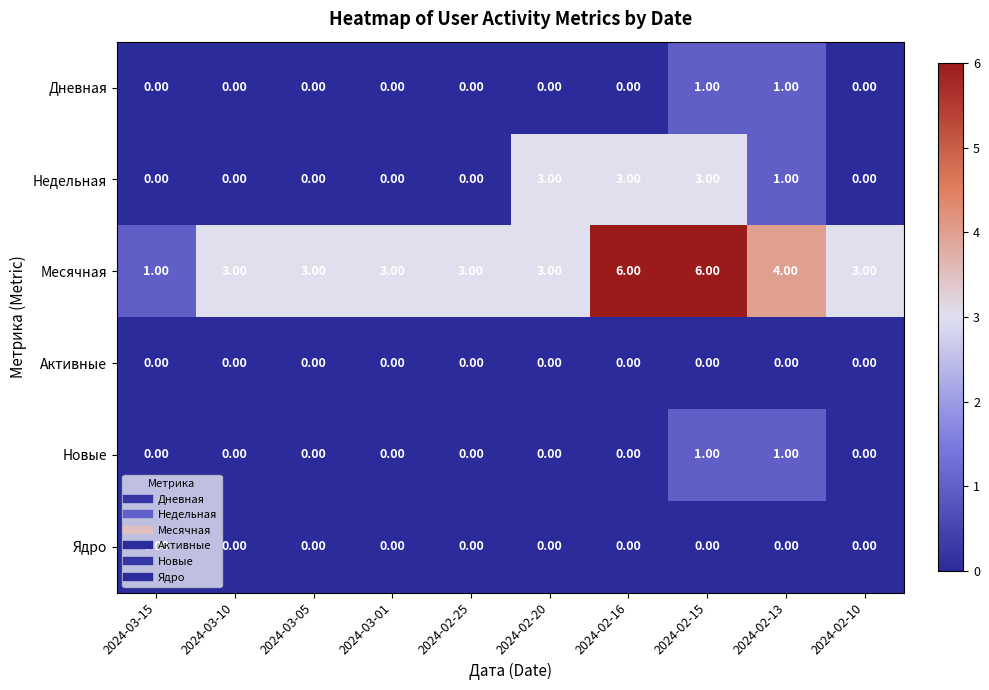

What is the difference between the maximum and second lowest values in the Недельная series?

3